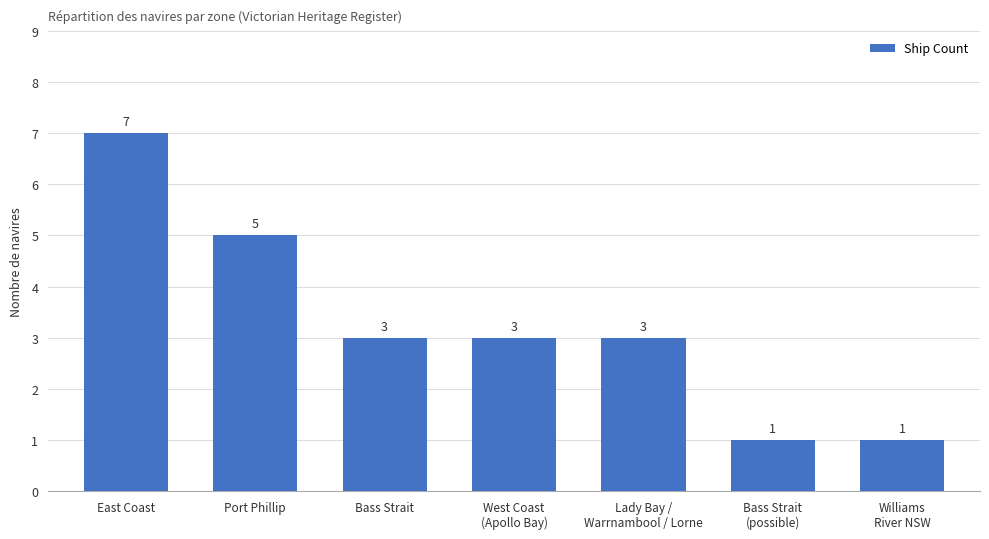

True or false: the data shows 7 at Port Phillip.

False